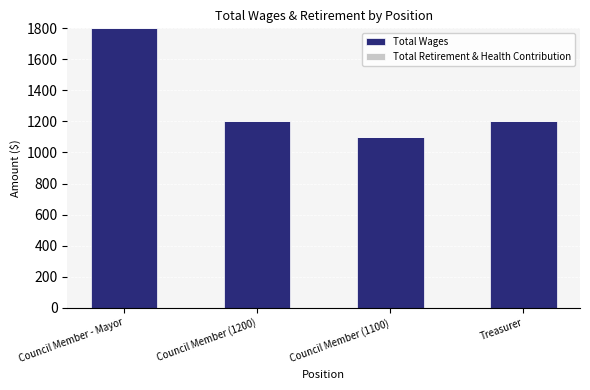

Which category has the lowest value across all series?

Council Member (1100)